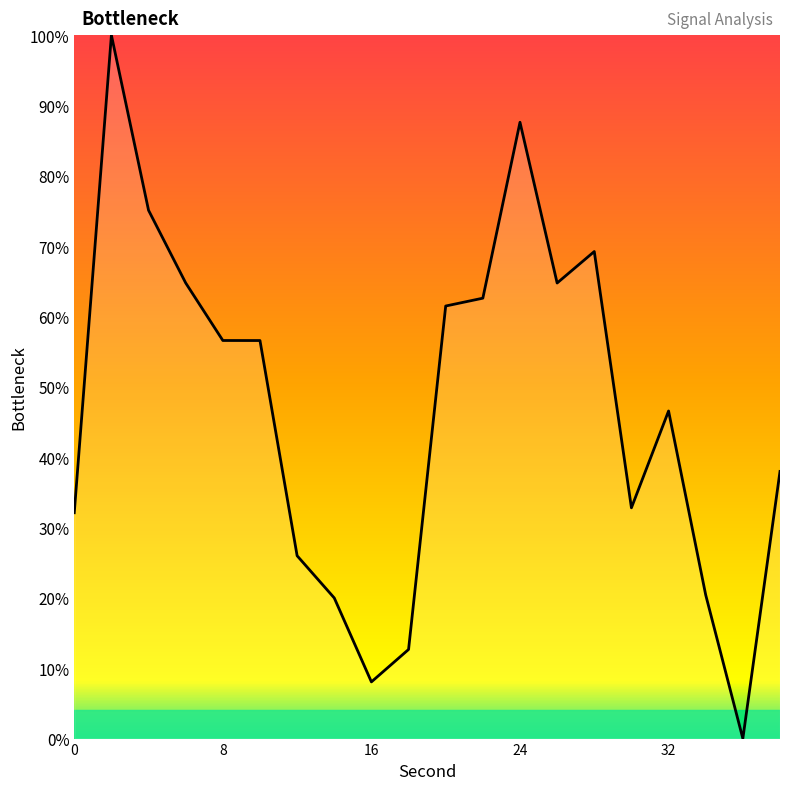

What is the difference between the maximum and minimum values?

100.0